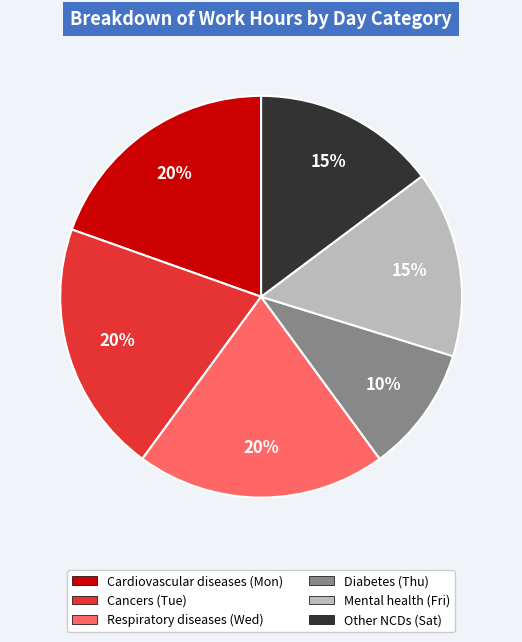

Does any single category account for the majority?

No